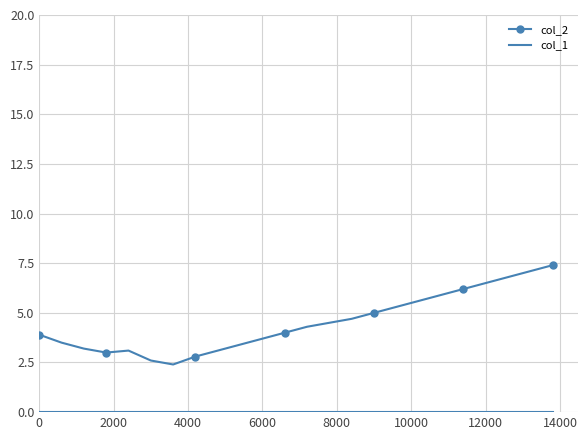

What is the greatest value displayed?

7.4